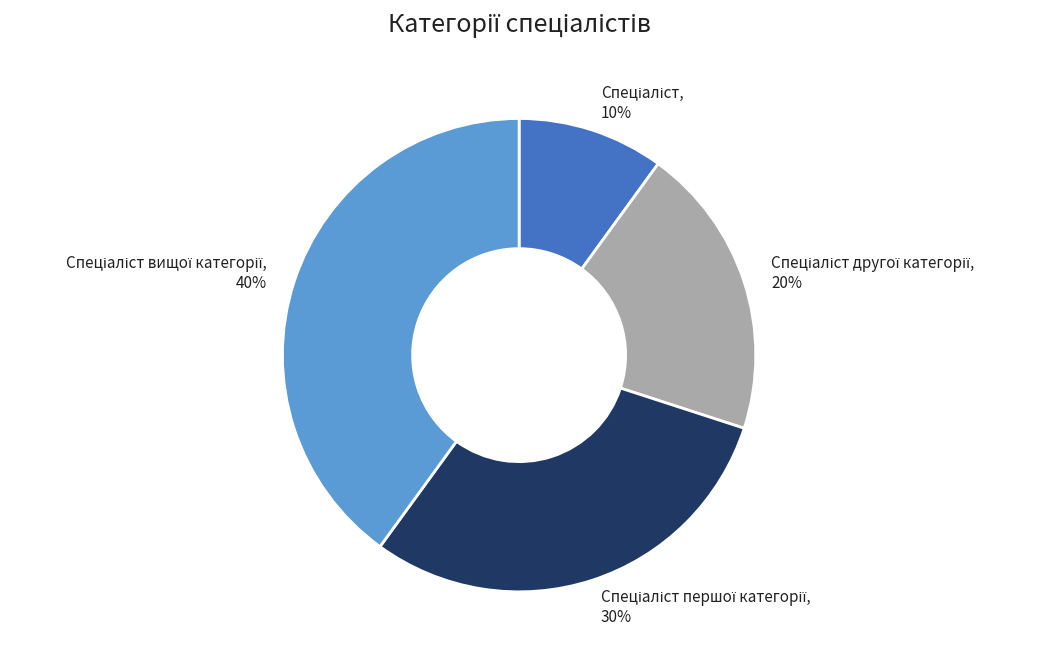

How many slices are in this pie chart?

4